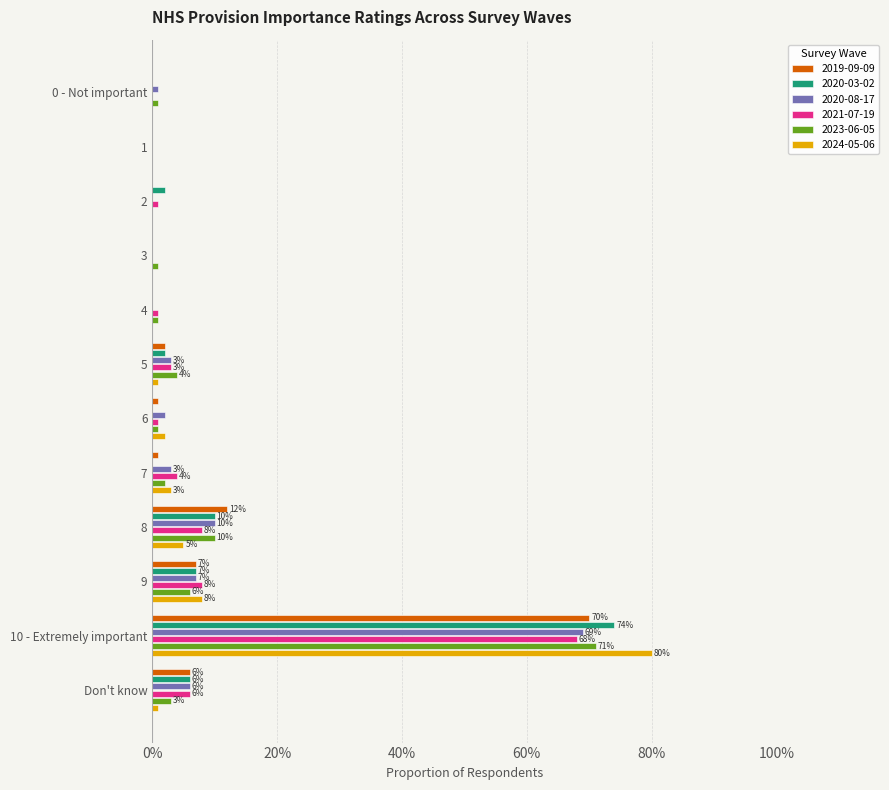

What is the total value across all series at 5?

0.1